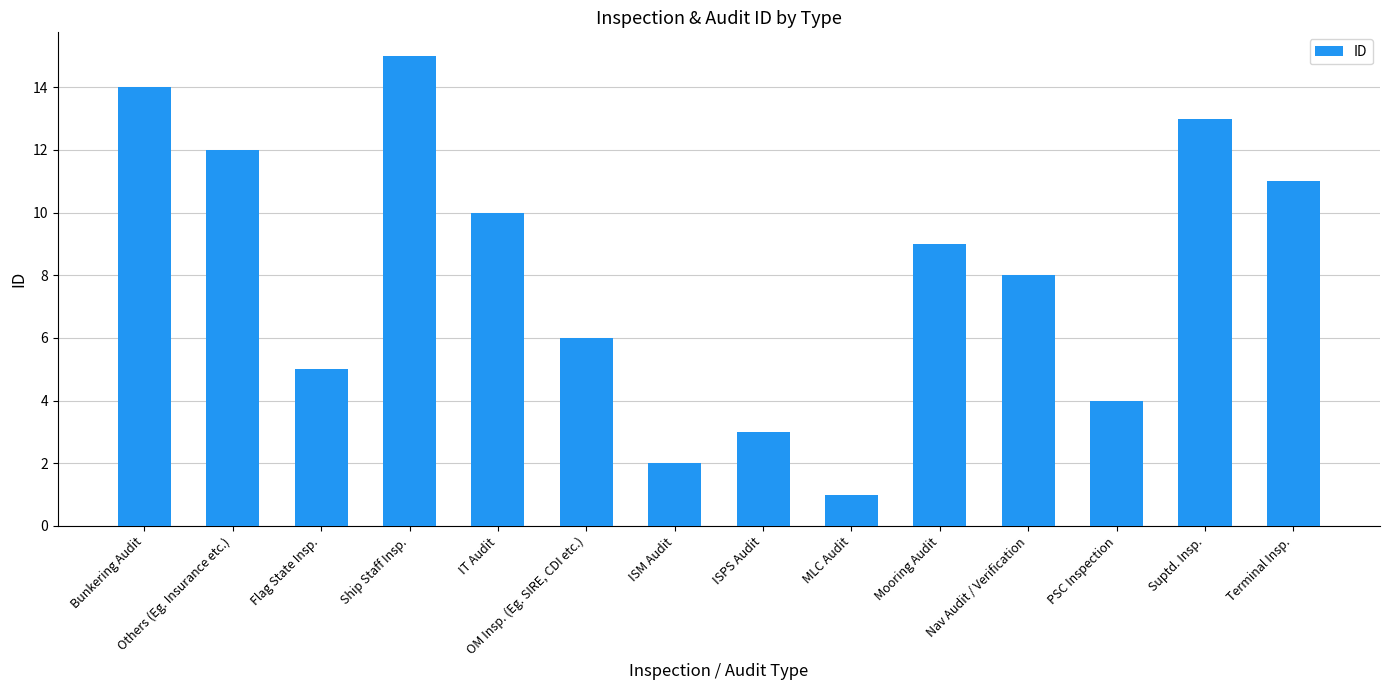

What is the maximum value shown in the chart?

15